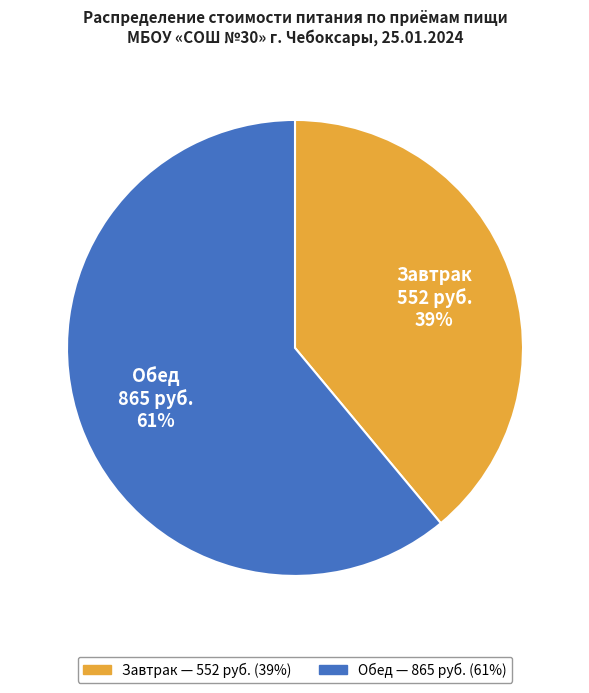

To the nearest percent, what is the difference between the largest and smallest slice percentages?

22%